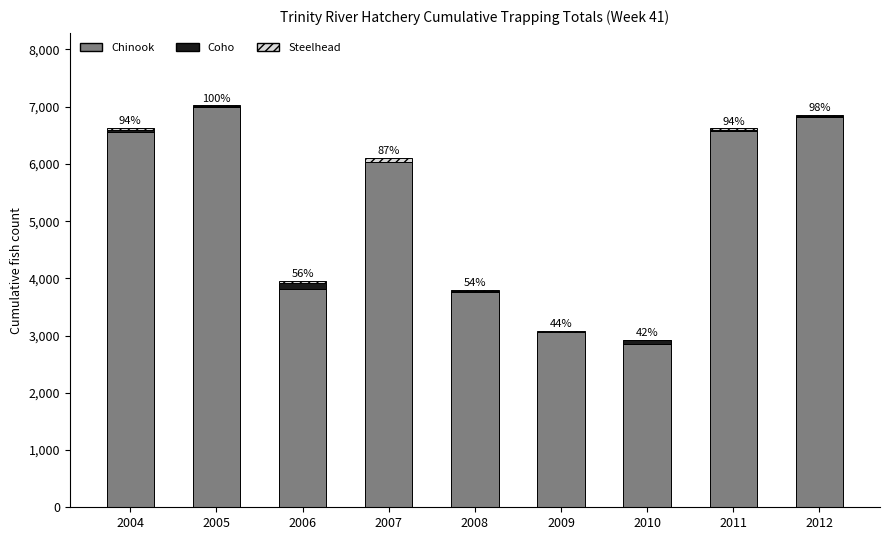

The Chinook series shows 3069 at 2009. True or false?

True